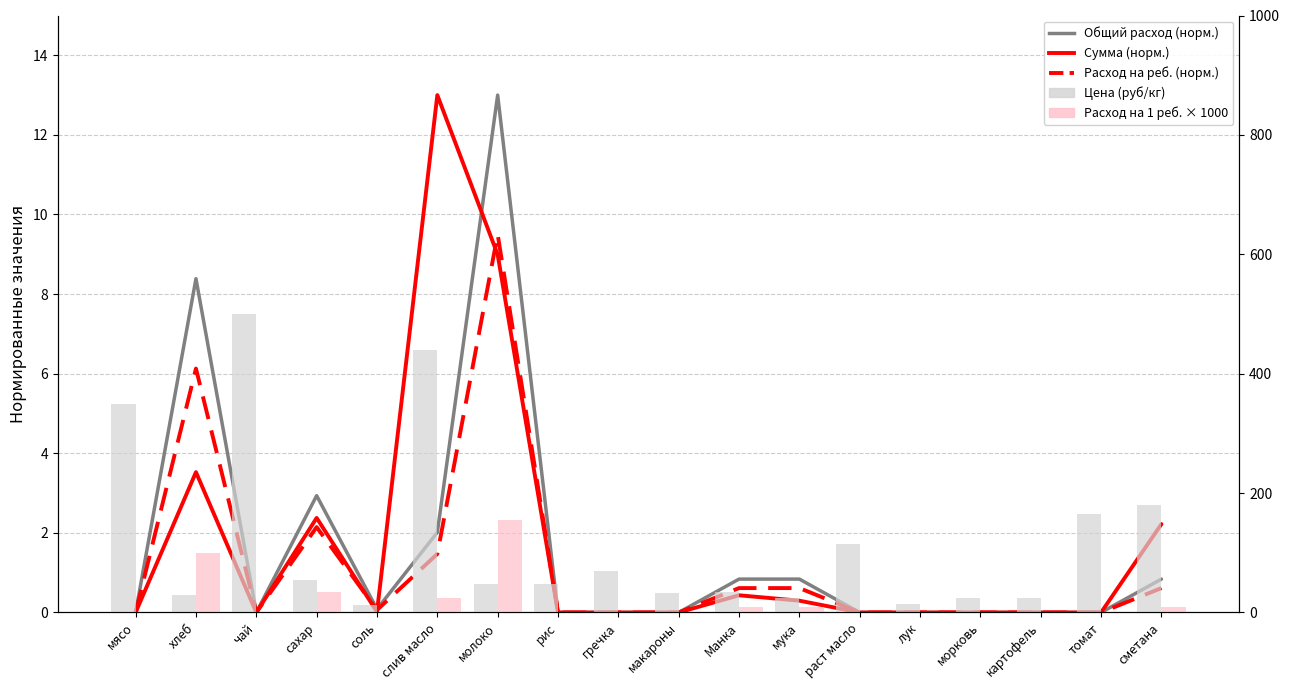

True or false: Общий расход (норм.) has a value of 0.5 at мука.

False